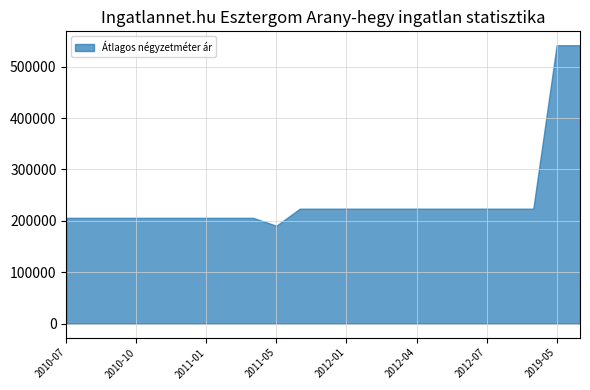

Is it true that the value at 2012-01 is 223684?

True